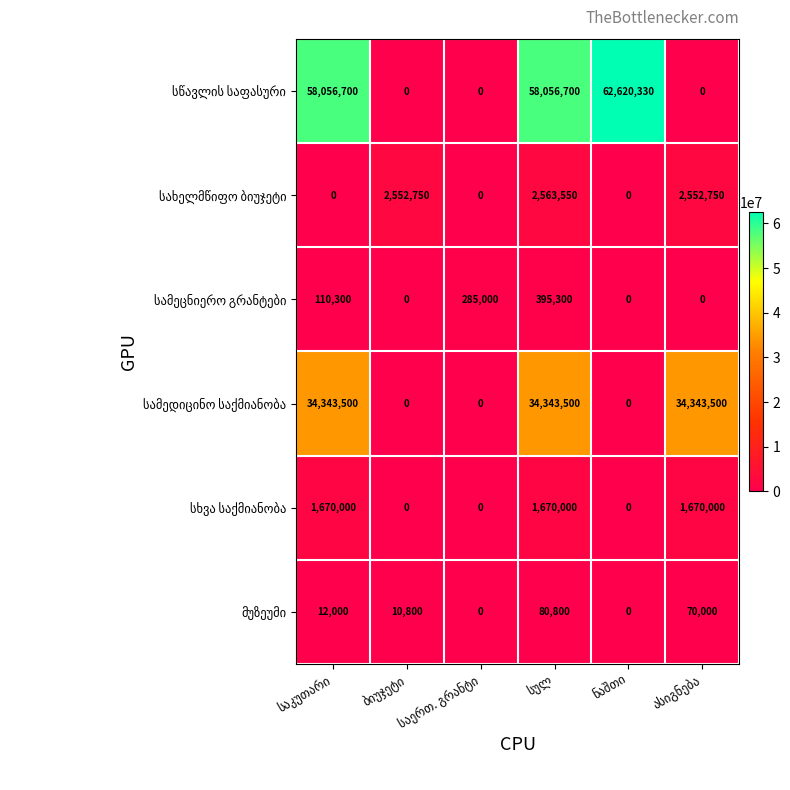

At how many categories does at least one series exceed 8008834?

4